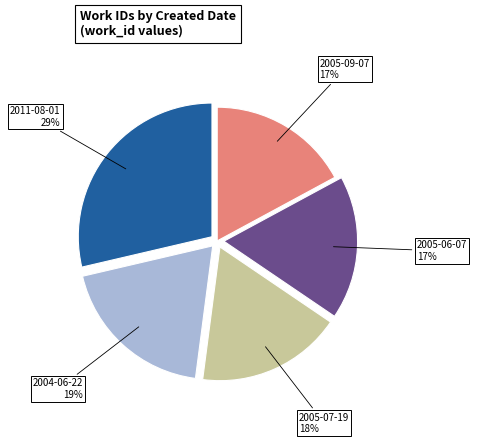

What is the ratio of the value at 2011-08-01 to the value at 2004-06-22?

1.5